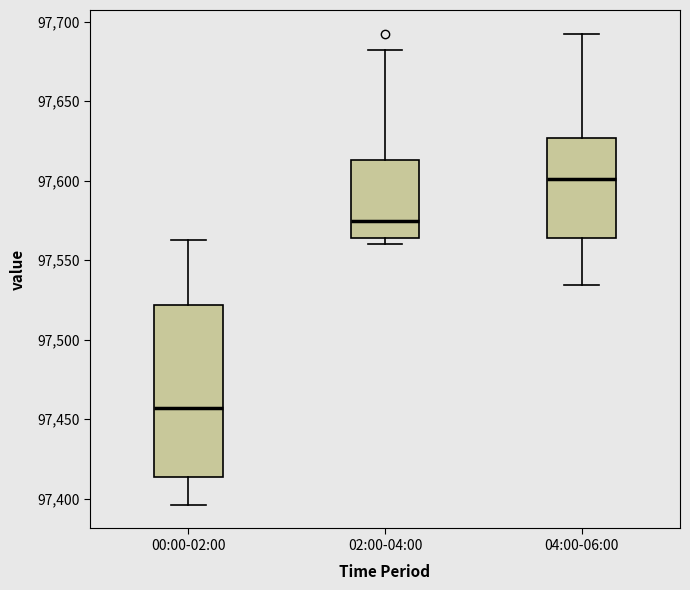

Reading left to right, read every box against the y-axis: the position of its median line, the range the box covers, and the ends of its whiskers. The values are not printed on the chart, so give them approximately, as read against the axis.

00:00-02:00: median 97455, box 97415 to 97520, whiskers 97395 to 97565
02:00-04:00: median 97575, box 97565 to 97615, whiskers 97560 to 97680
04:00-06:00: median 97600, box 97565 to 97625, whiskers 97535 to 97695